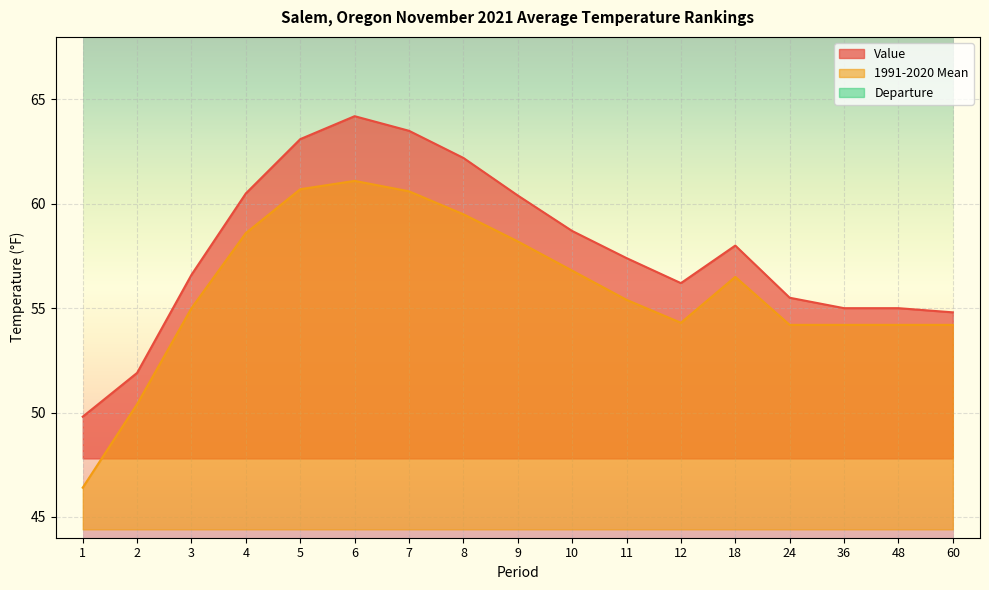

What is the difference between the second highest and minimum values in the Value series?

13.7